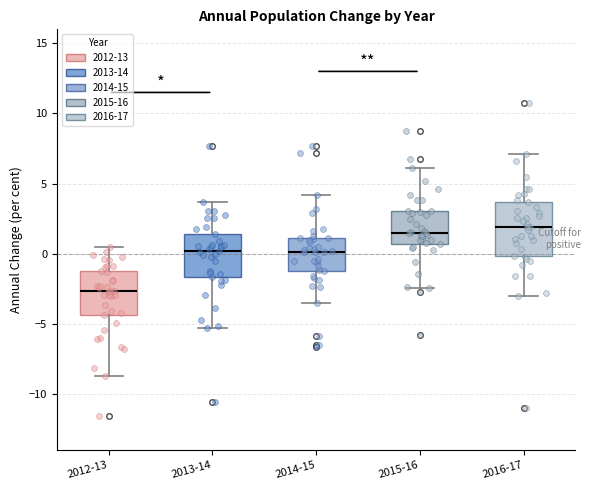

Where does the upper whisker of the box for 2012-13 end on the y-axis? The values are not printed on the chart, so give them approximately, as read against the axis.

0.5